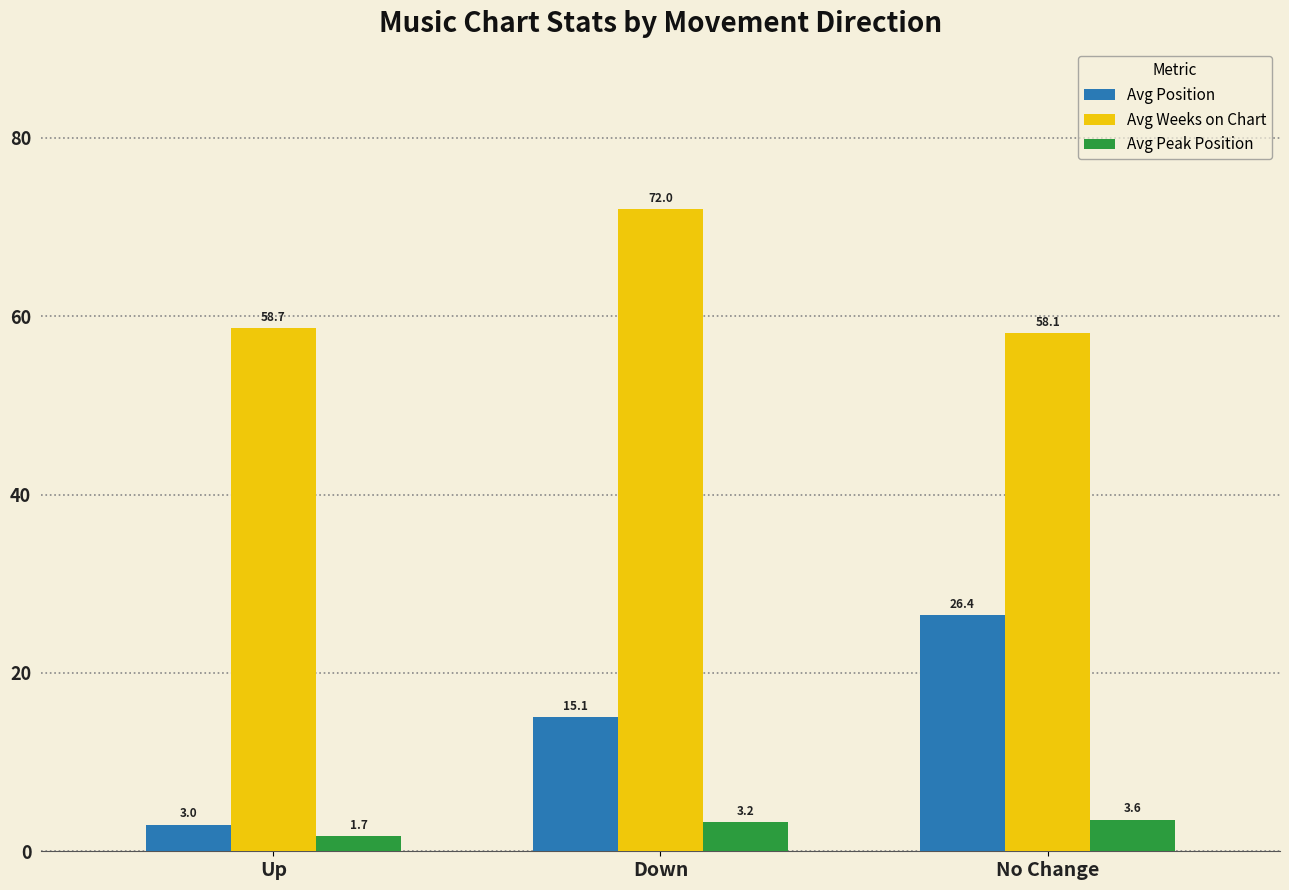

At which category does the chart reach its peak across all series?

Down